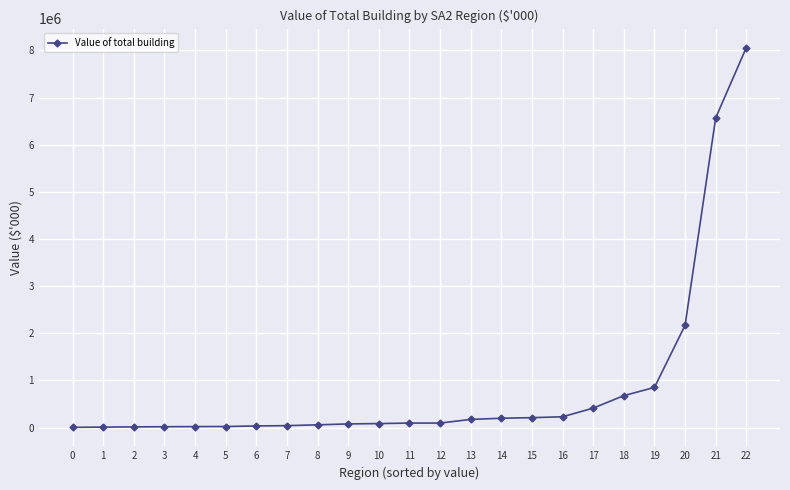

What is the difference between the maximum and minimum values?

8054047.6